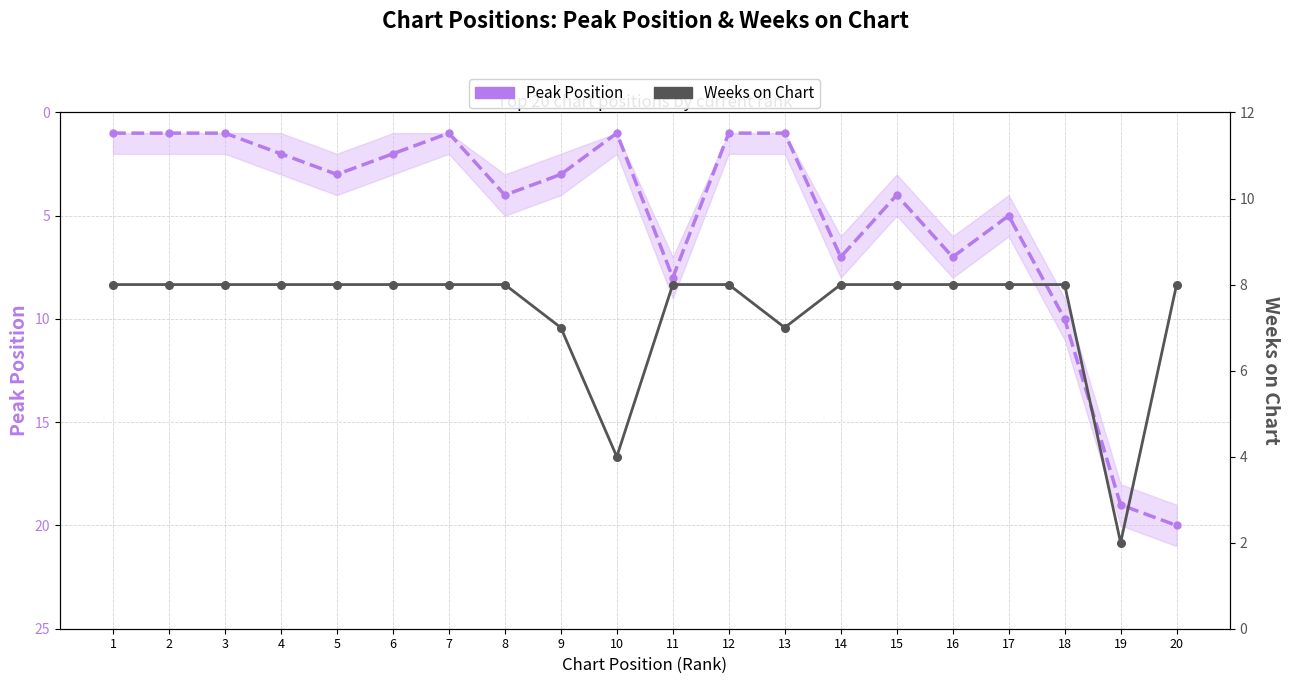

The Peak Position series shows 1 at 12. True or false?

True